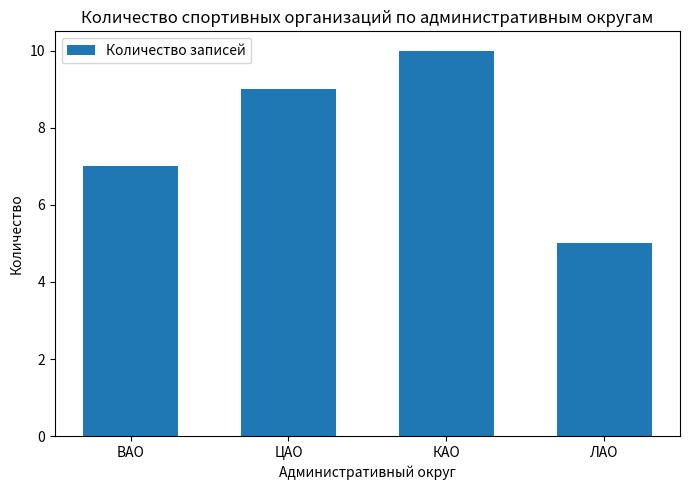

Rank the categories by value from lowest to highest.

ЛАО, ВАО, ЦАО, КАО